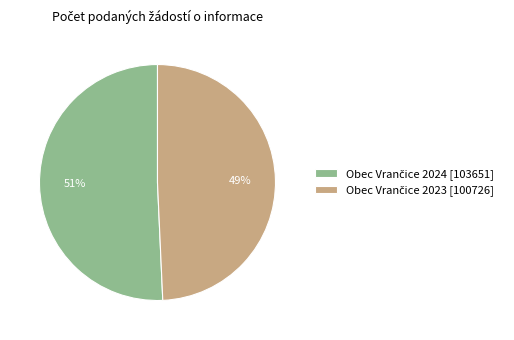

Is there any slice that represents more than half of the pie?

Yes